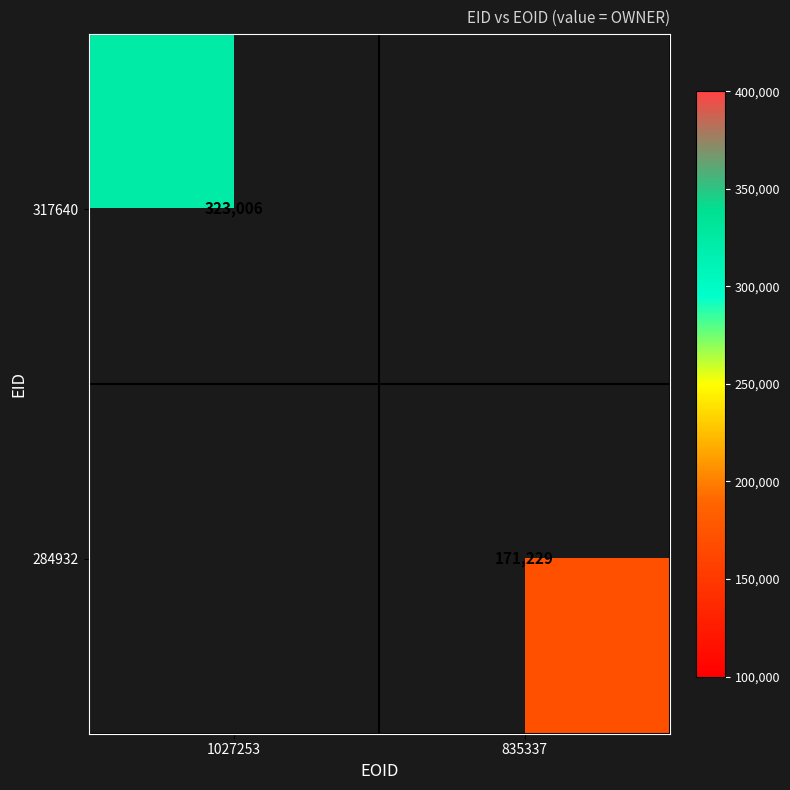

Is it true that 284932 equals 171229 at 835337?

True